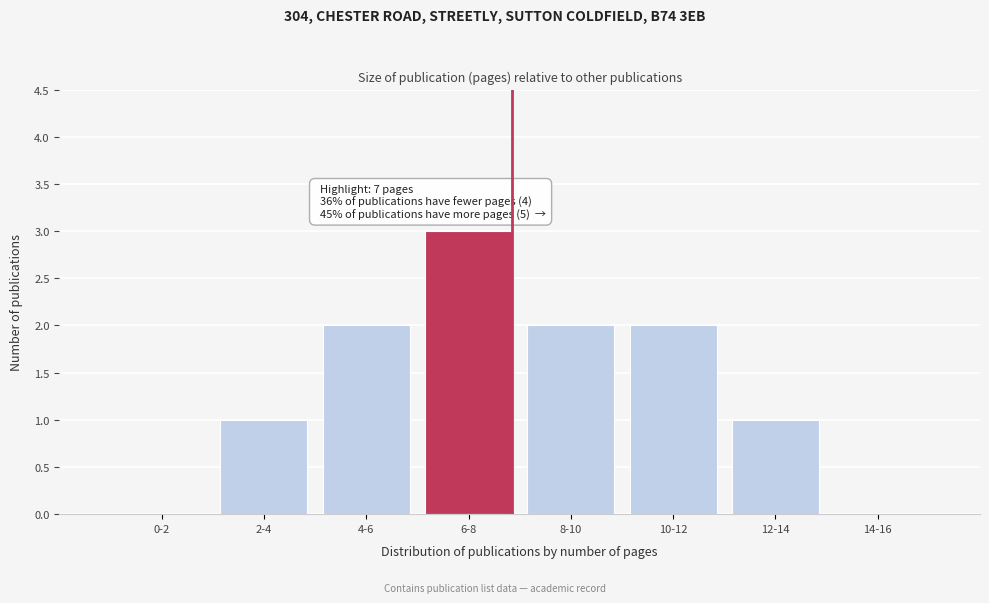

Reading left to right, transcribe all the data shown in this chart.

0-2=0	2-4=1	4-6=2	6-8=3	8-10=2	10-12=2	12-14=1	14-16=0